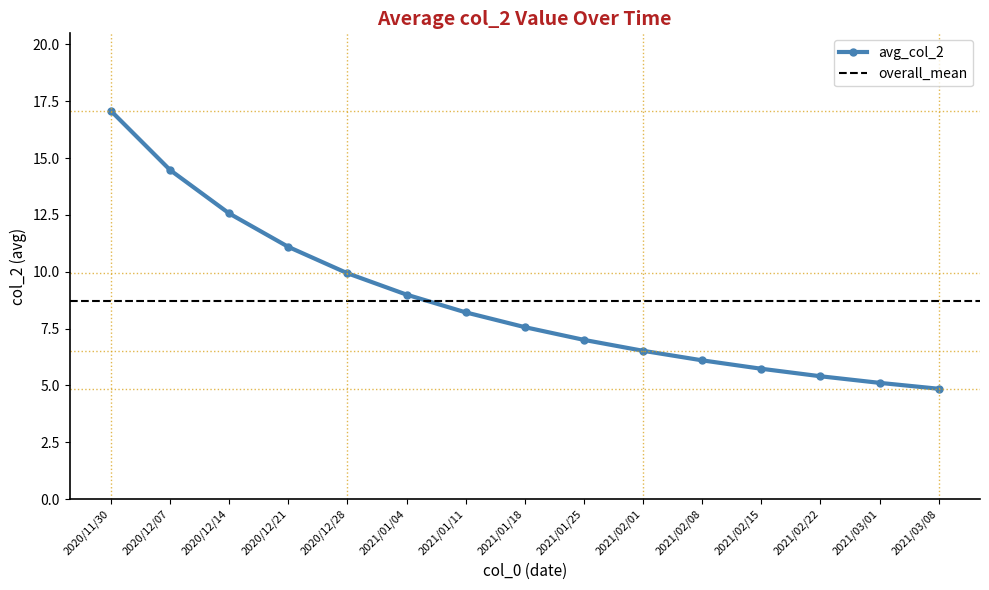

How many lines are shown in the chart?

1